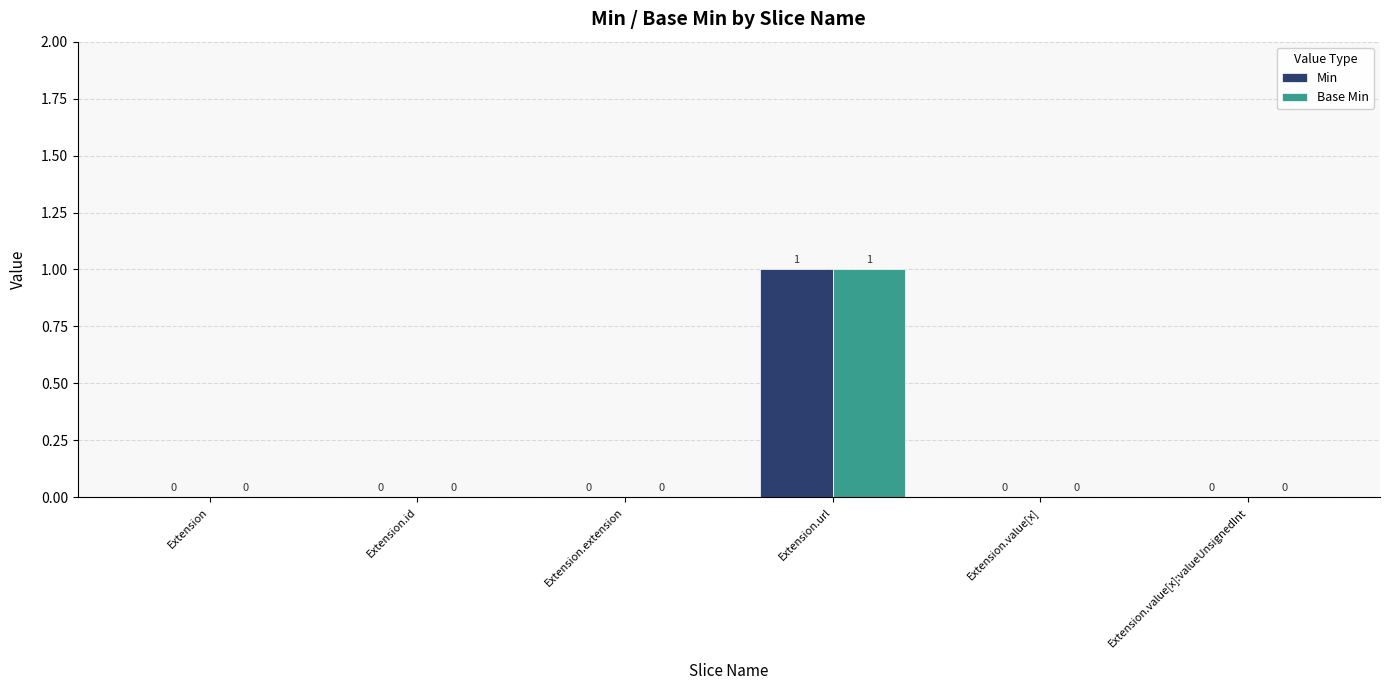

What is the maximum value shown in the chart?

1